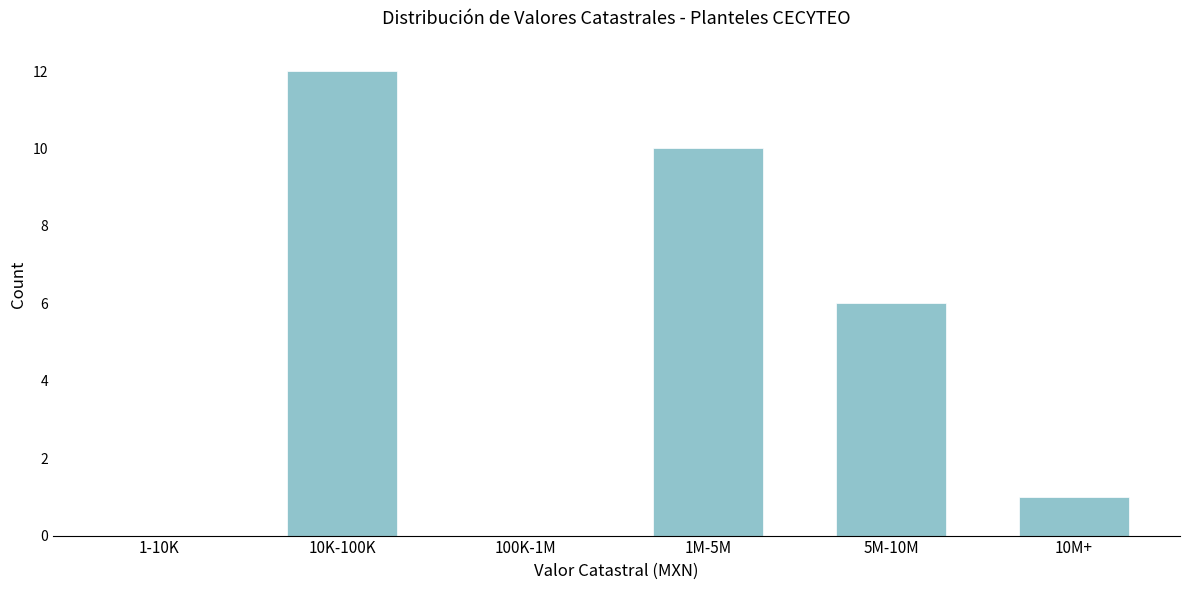

Reading left to right, transcribe all the data shown in this chart.

1-10K=0	10K-100K=12	100K-1M=0	1M-5M=10	5M-10M=6	10M+=1